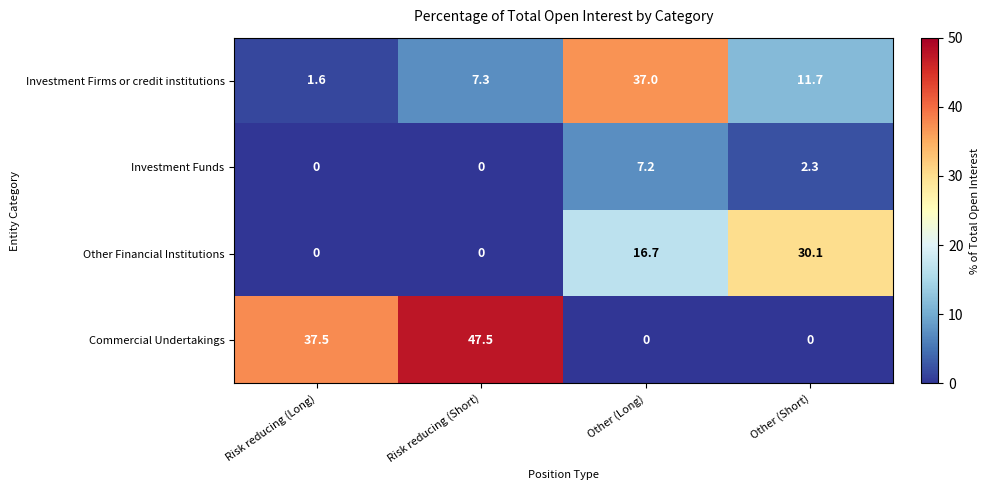

Reading right to left, what are all the values shown in this chart?

Investment Firms or credit institutions: Other (Short)=11.7	Other (Long)=37.0	Risk reducing (Short)=7.3	Risk reducing (Long)=1.6
Investment Funds: Other (Short)=2.3	Other (Long)=7.2	Risk reducing (Short)=0.0	Risk reducing (Long)=0.0
Other Financial Institutions: Other (Short)=30.1	Other (Long)=16.7	Risk reducing (Short)=0.0	Risk reducing (Long)=0.0
Commercial Undertakings: Other (Short)=0.0	Other (Long)=0.0	Risk reducing (Short)=47.5	Risk reducing (Long)=37.5